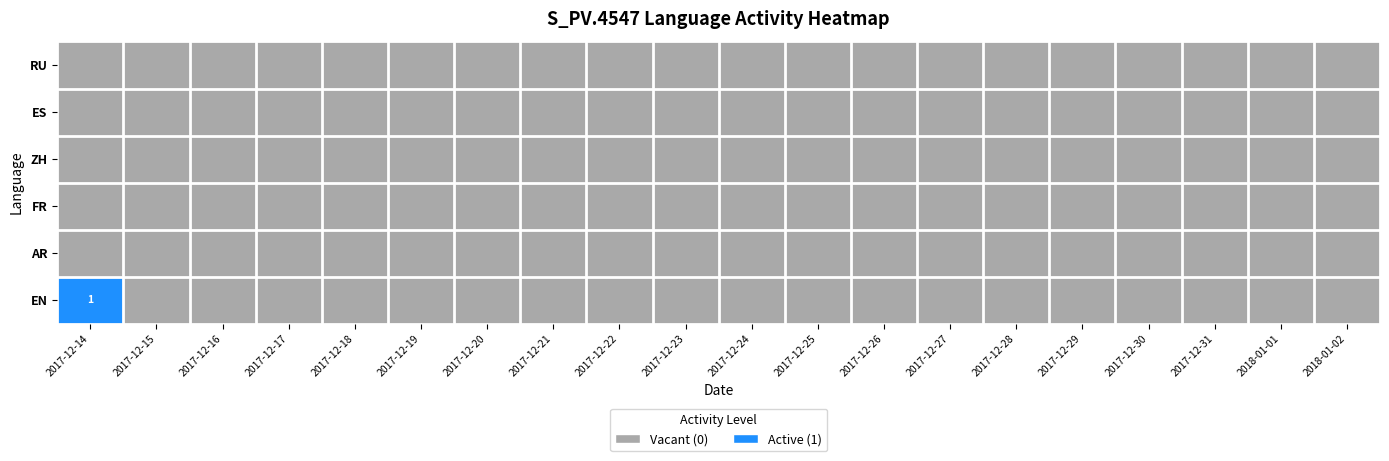

Rank the series at 2017-12-23 from highest to lowest value.

RU, ES, ZH, FR, AR, EN